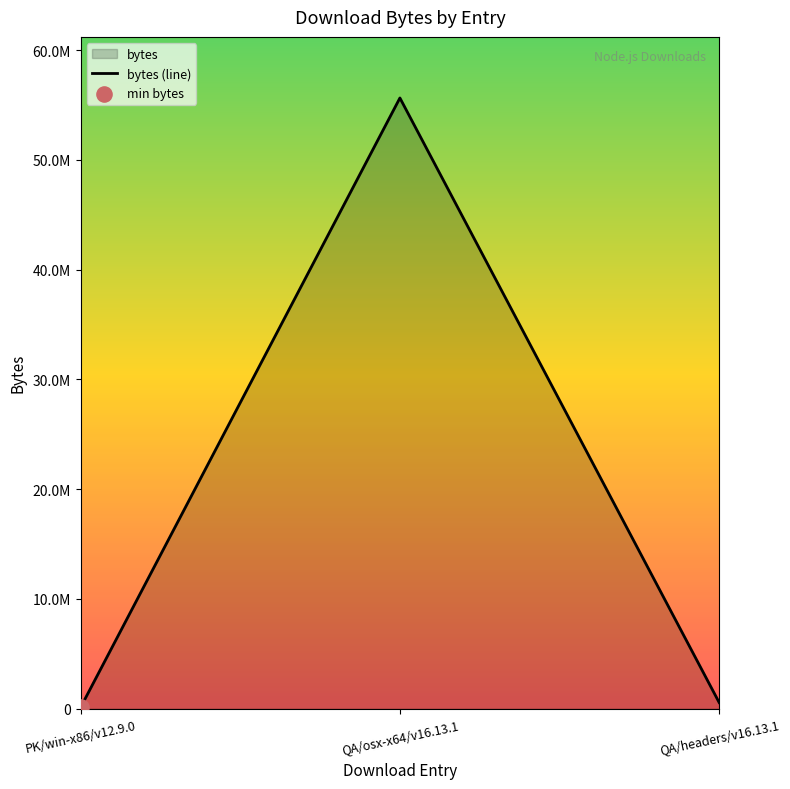

What is the ratio of the value at PK/win-x86/v12.9.0 to the value at QA/headers/v16.13.1?

0.2